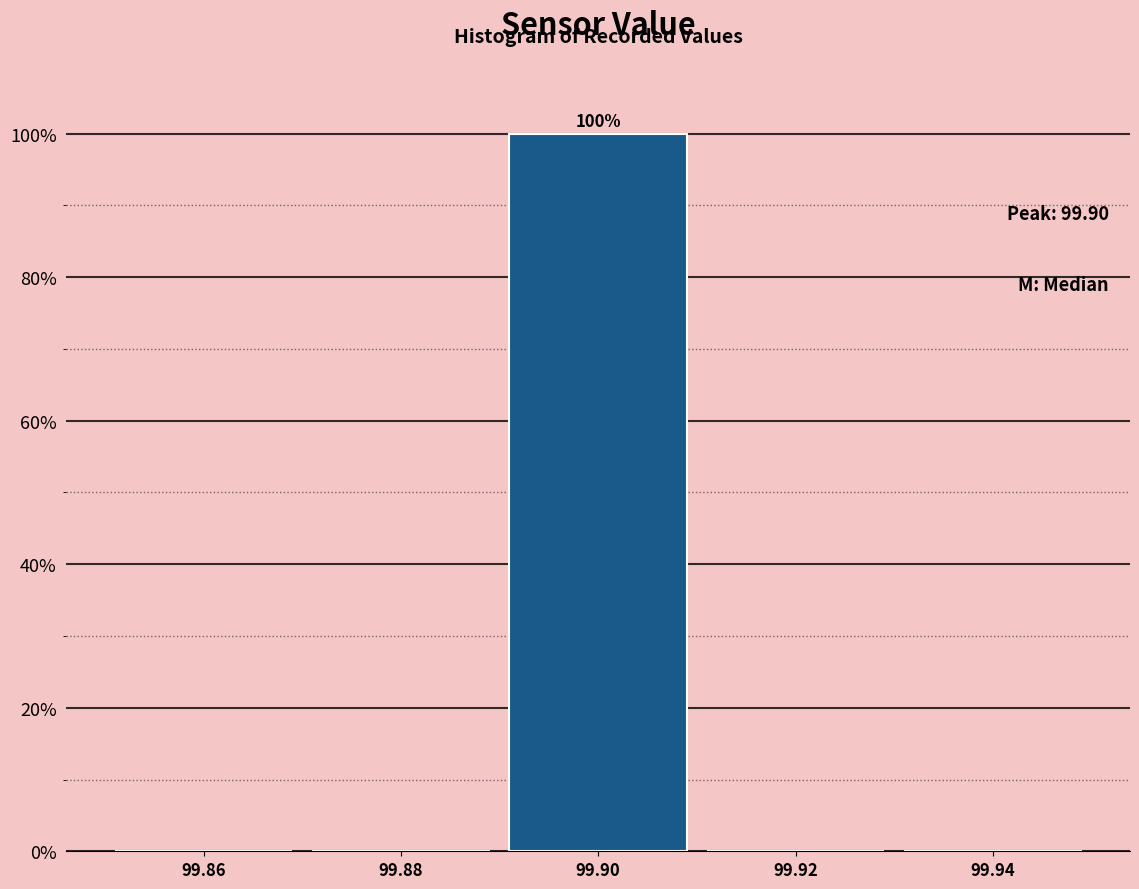

Over which range of the x-axis is the bar tallest?

99.89 to 99.91